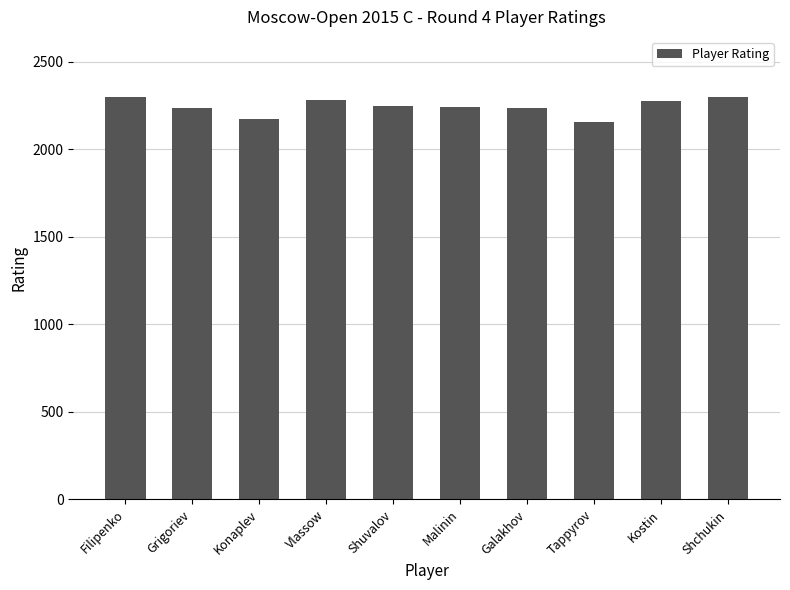

What is the maximum value shown in the chart?

2298